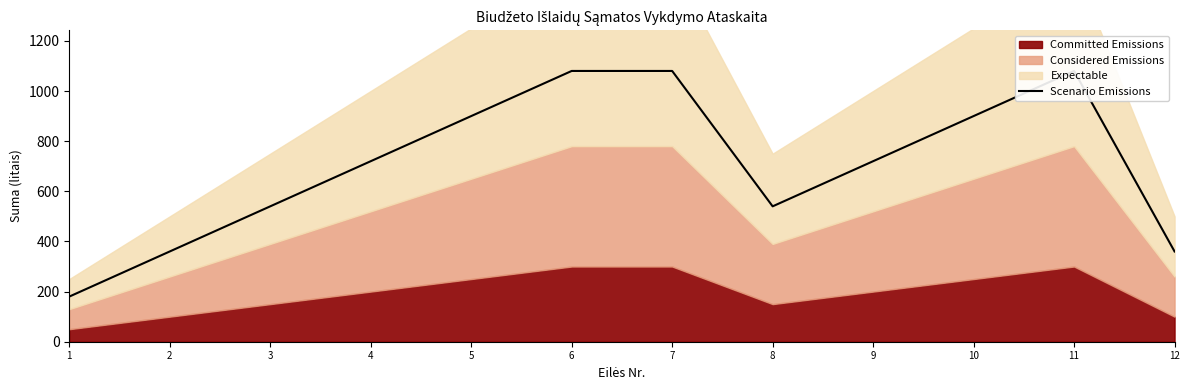

What is the difference between the maximum and minimum values?

900